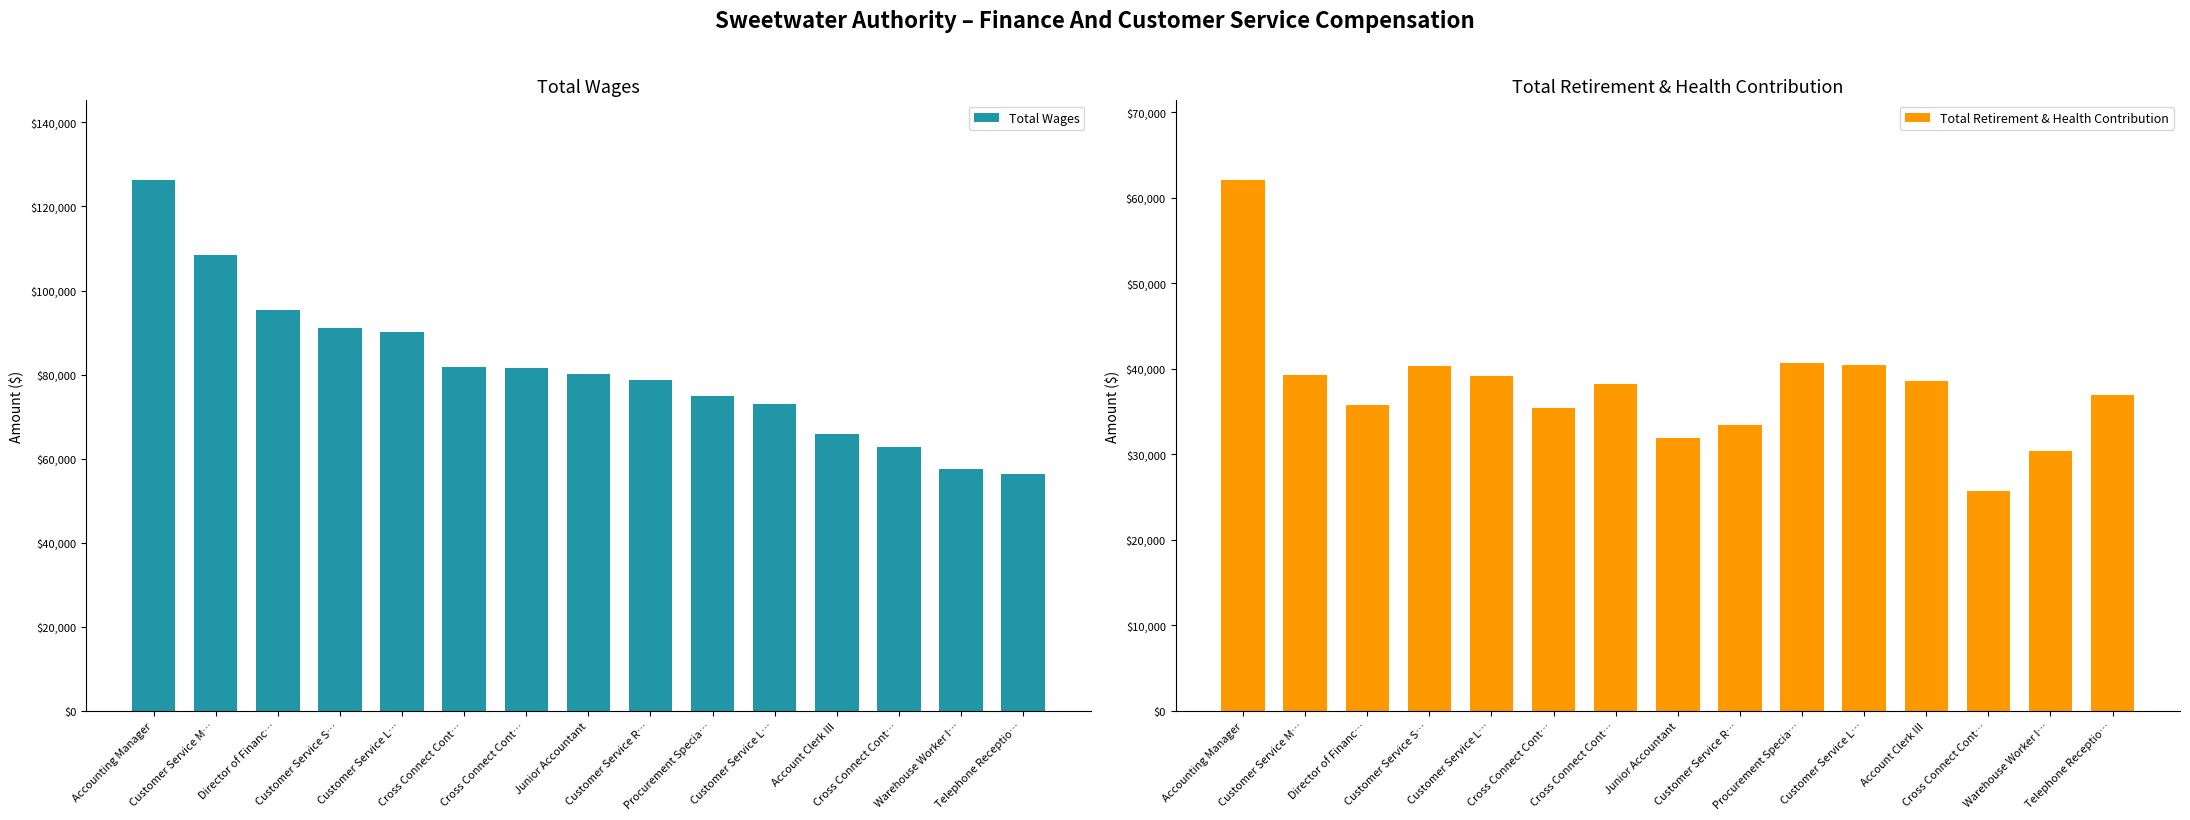

At which category is the sum across all series the highest?

Accounting Manager